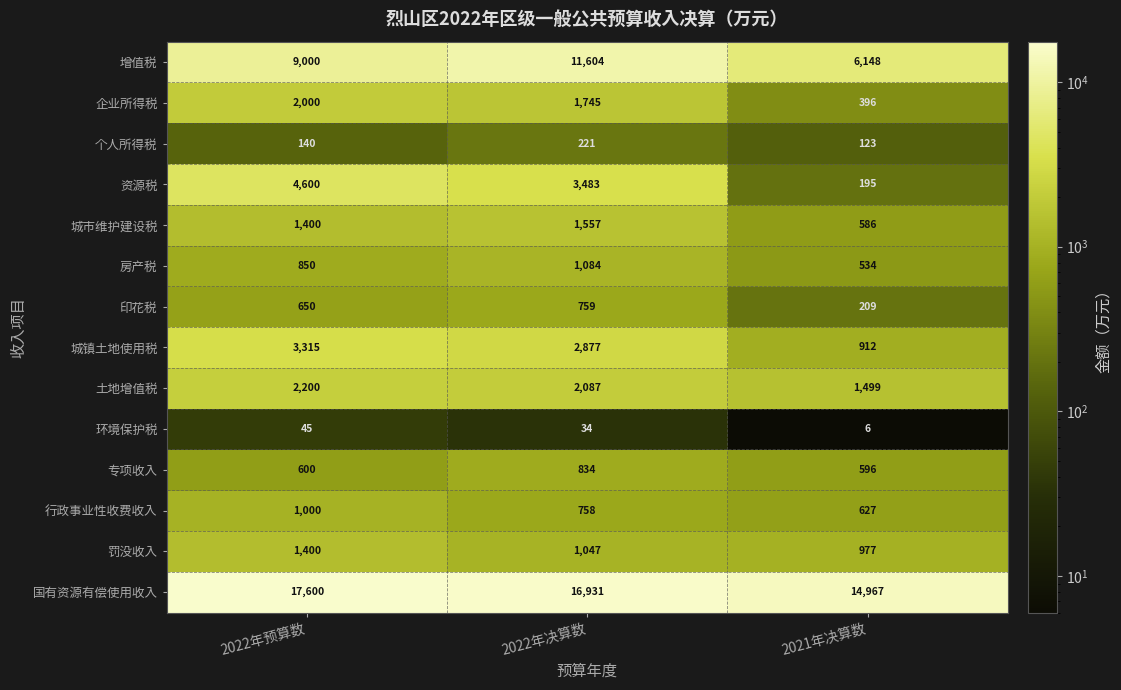

How many values in the 企业所得税 series are below 1745?

1